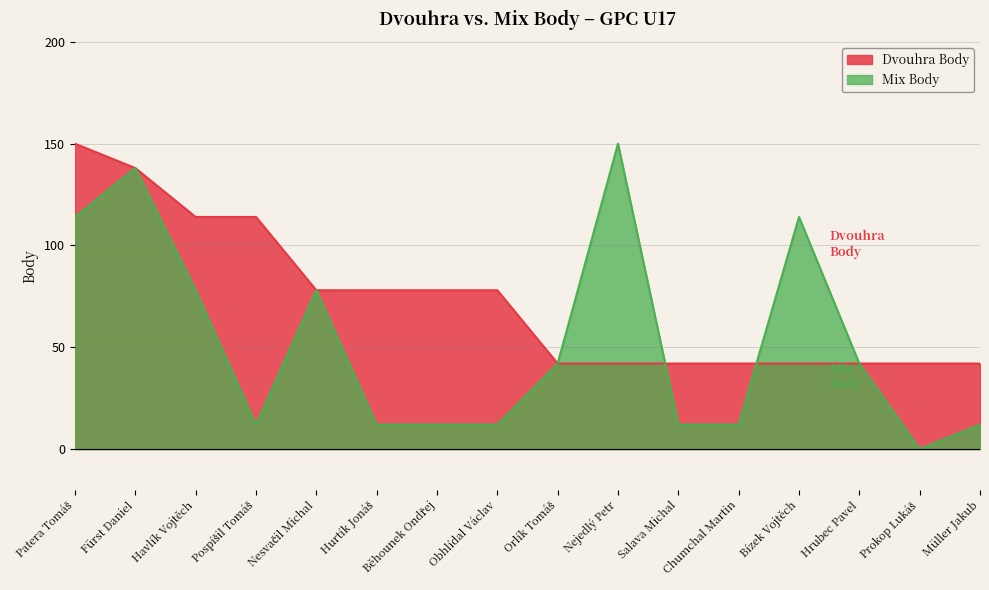

How many interior local valleys does the Mix Body series have?

2